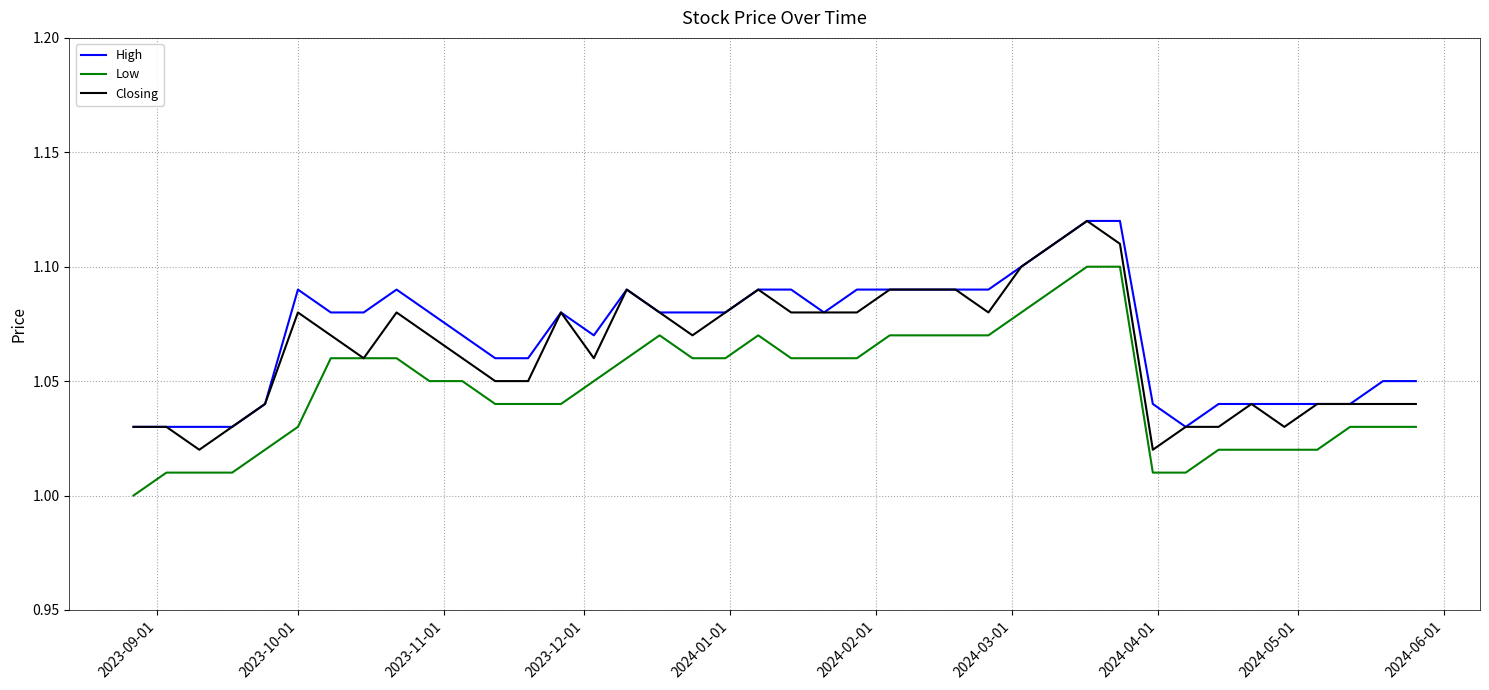

True or false: Low and High cross at least once.

False